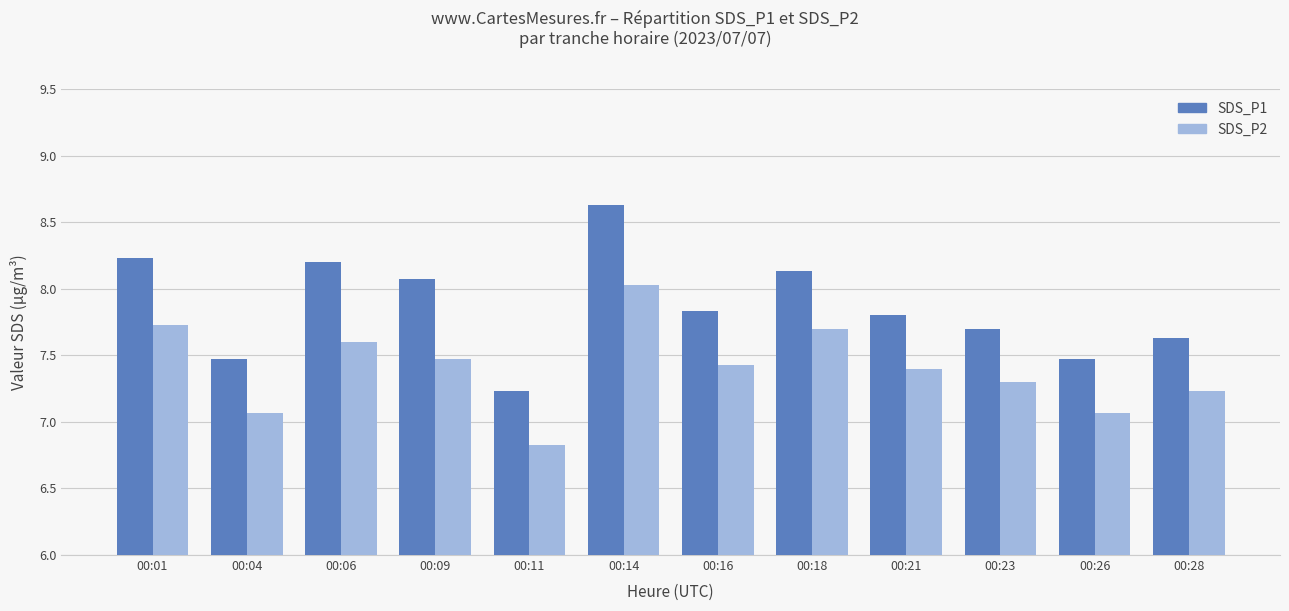

What is the minimum value shown in the chart?

6.8